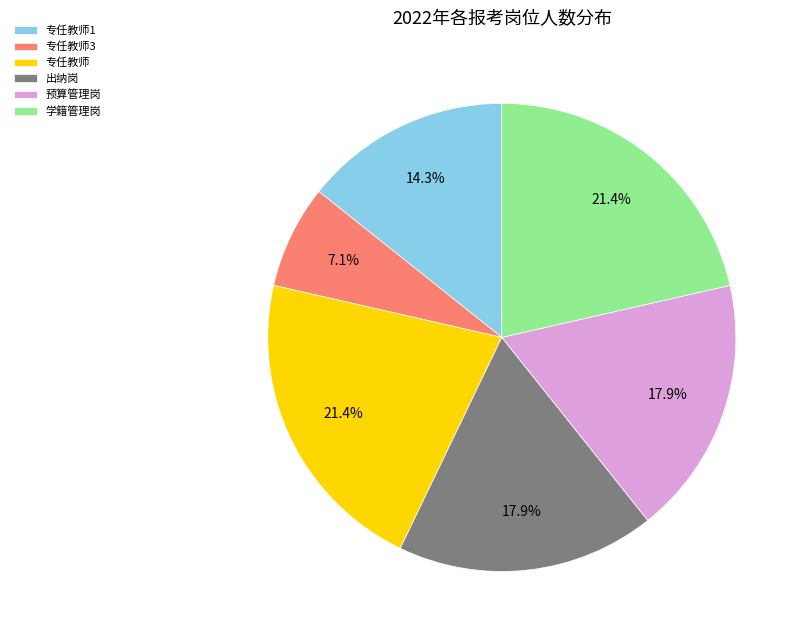

Is 专任教师1 the majority of the pie?

No